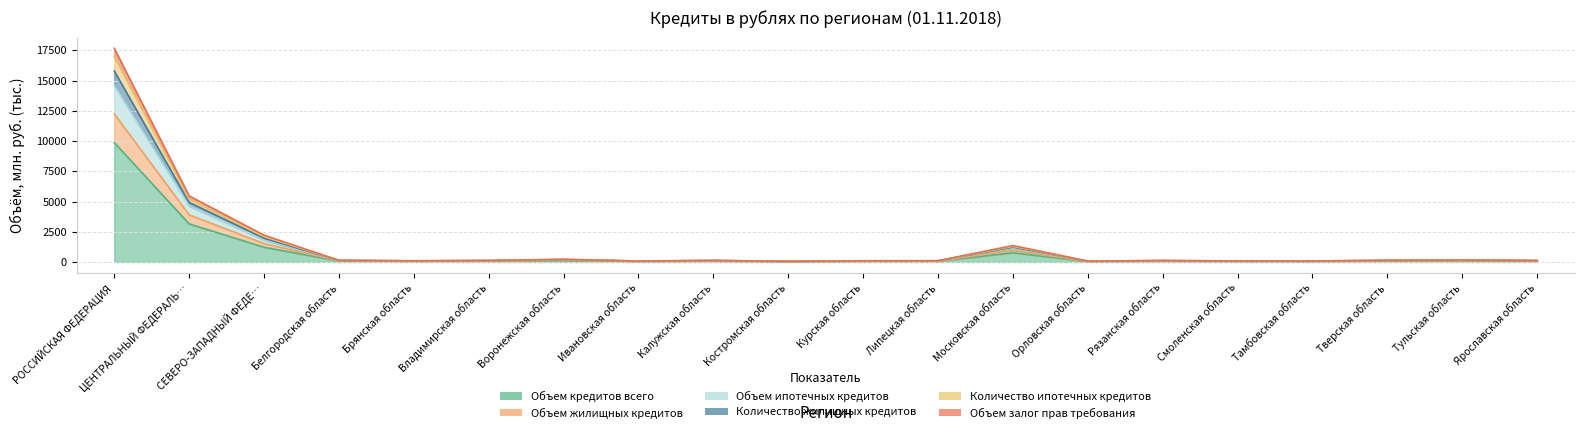

The value of Количество ипотечных кредитов at СЕВЕРО-ЗАПАДНЫЙ ФЕДЕ… is 2219.4. True or false?

True